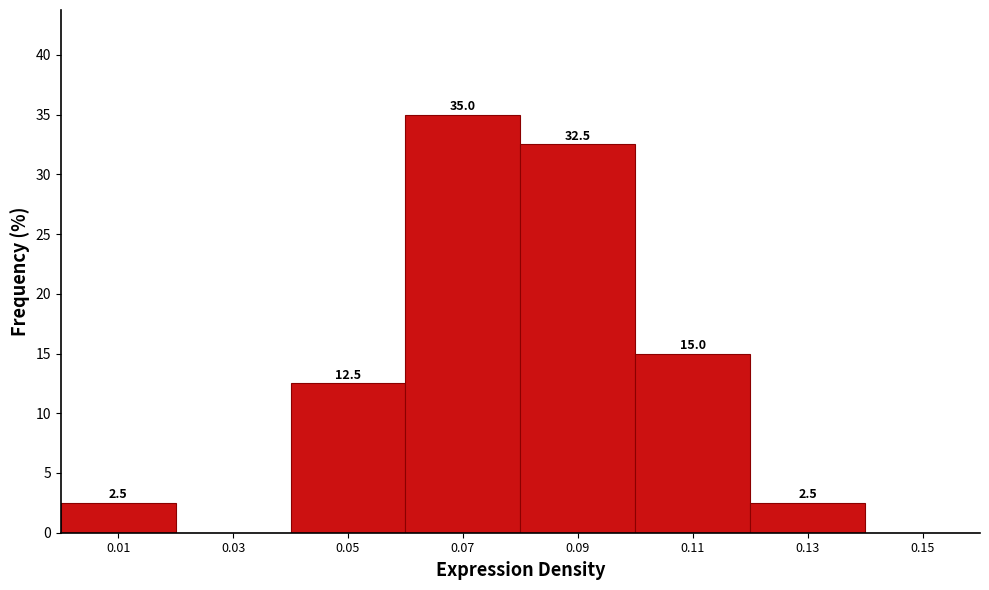

Which range on the x-axis has the tallest bar?

0.06 to 0.08